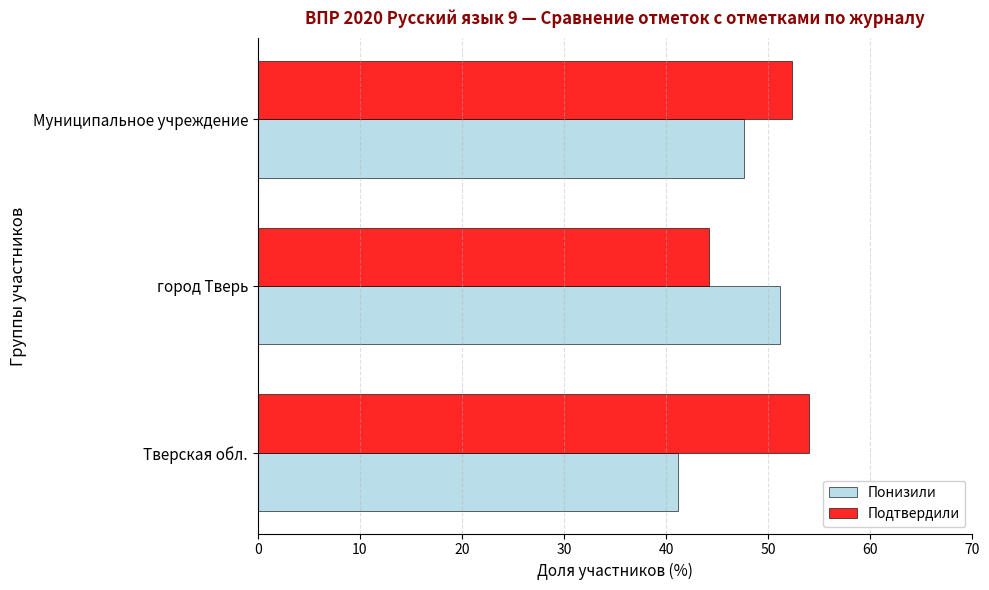

Rank the series by their maximum value, from lowest to highest.

Понизили, Подтвердили